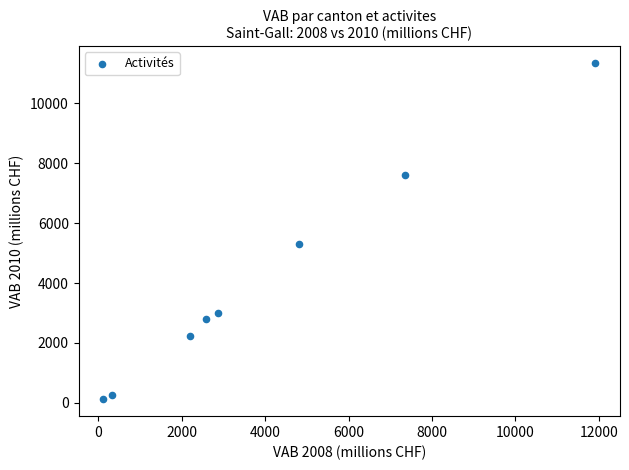

What is the average X value?

4024.3